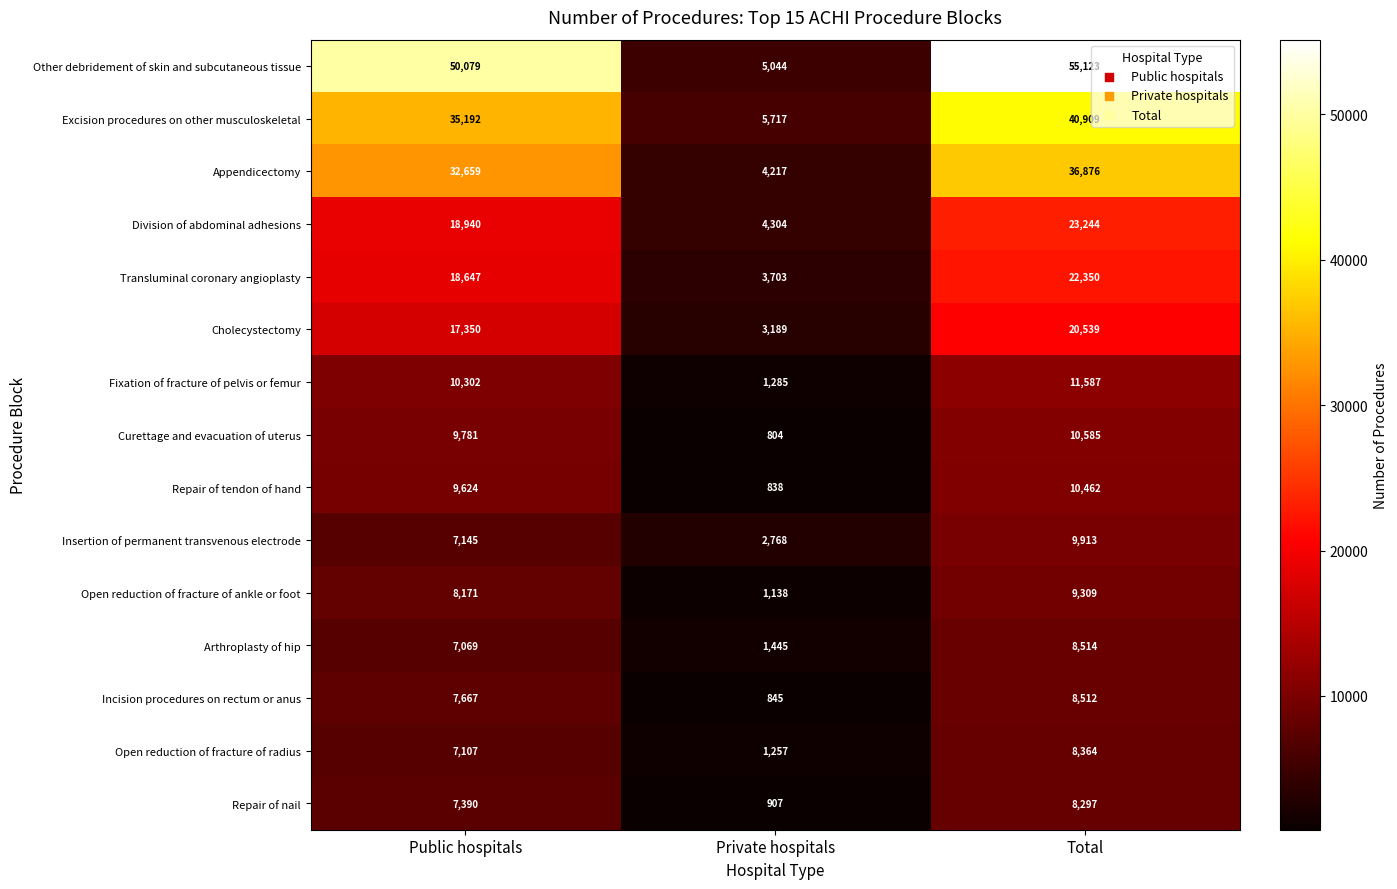

At which category is the sum across all series the highest?

Total